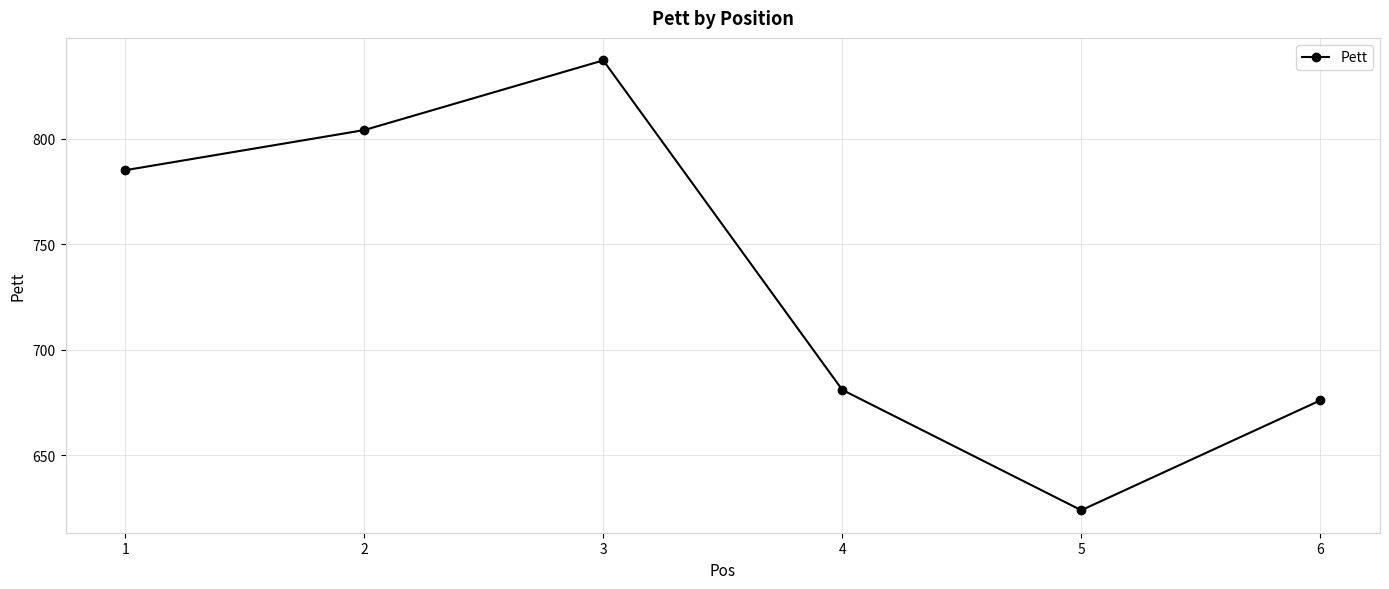

The chart shows a value of 804 at 2. True or false?

True